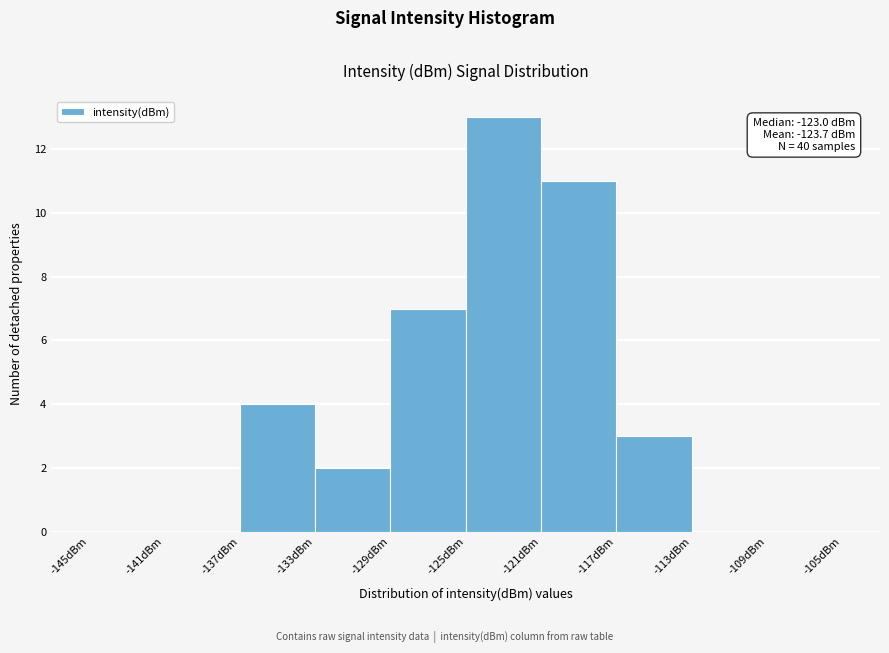

Which range on the x-axis has the tallest bar?

-125 to -121